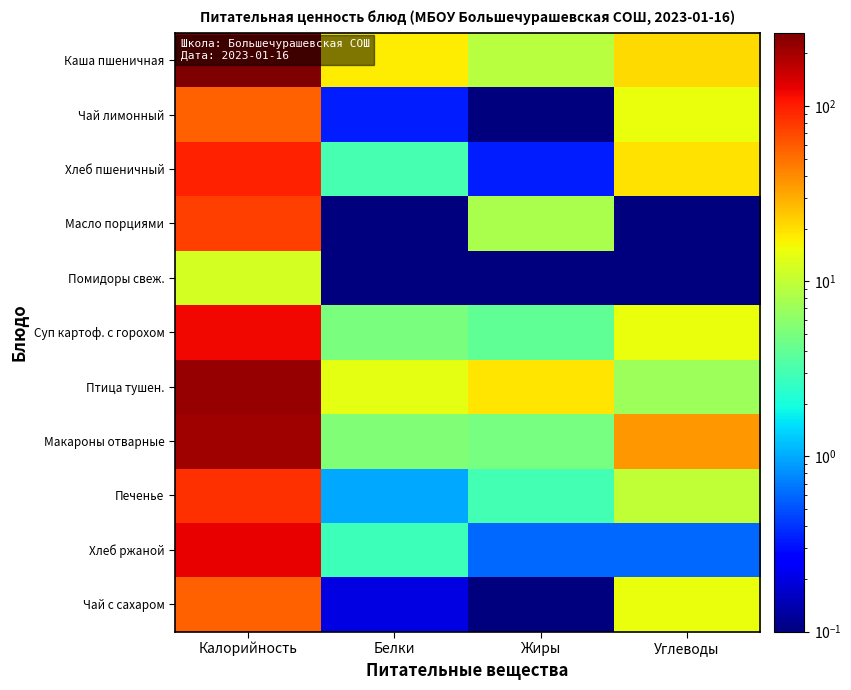

Which series has the widest spread of values?

Каша пшеничная